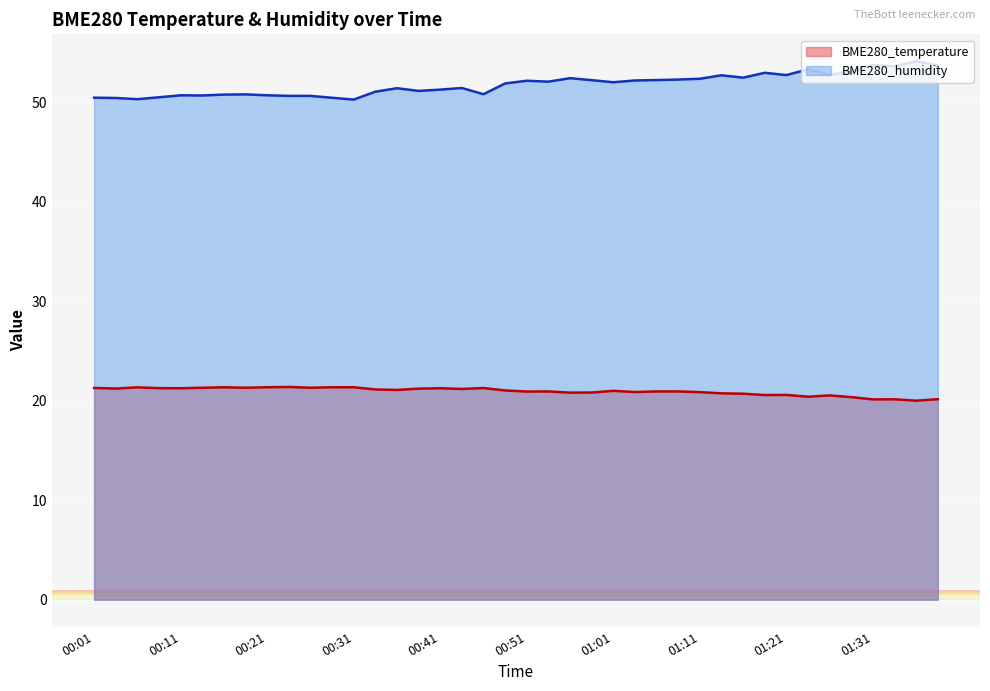

How many interior local peaks does the BME280_humidity series have?

11